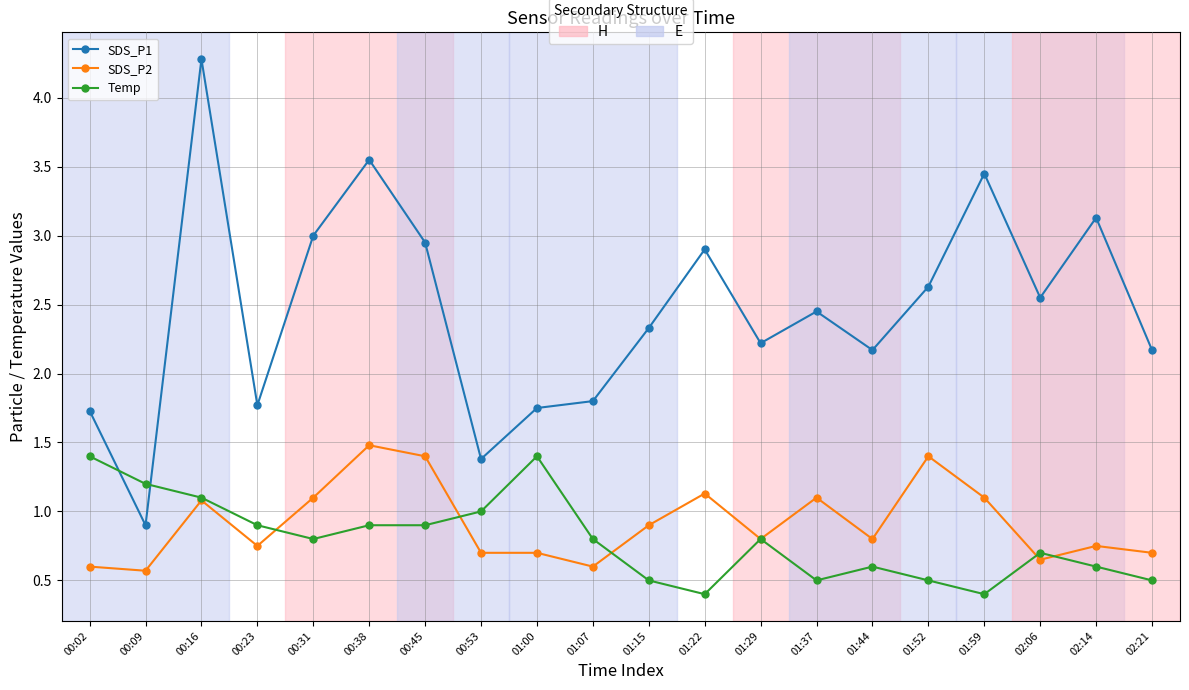

Is the value of SDS_P2 at 01:52 greater than the value of Temp at 01:29?

Yes